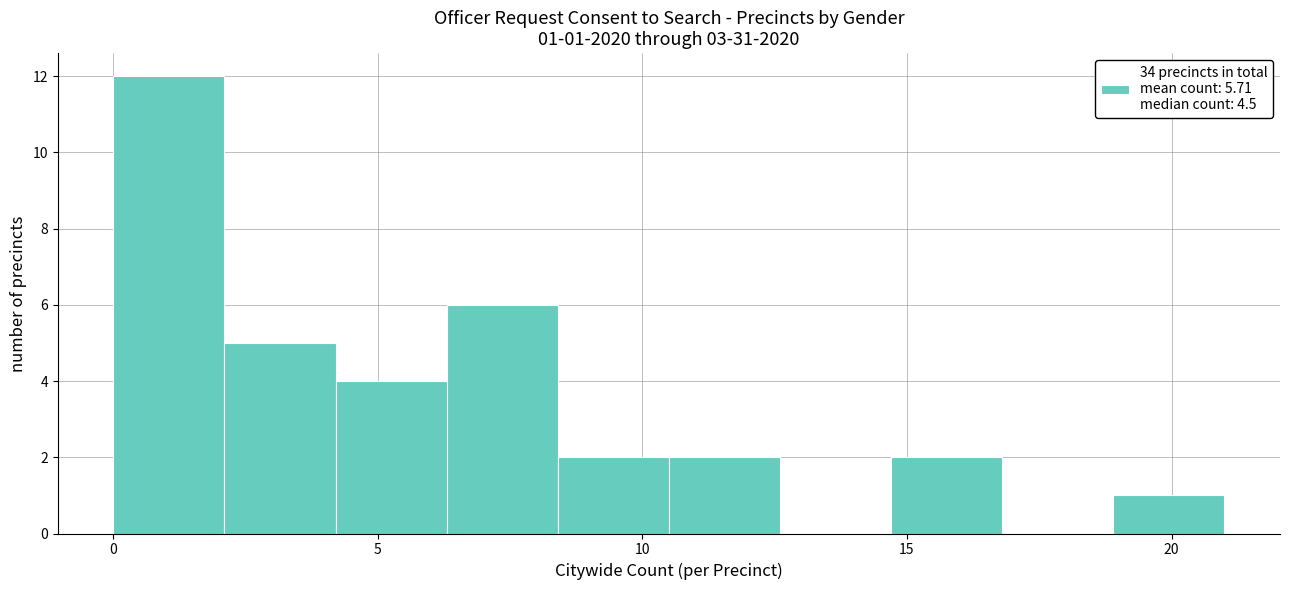

Over which range of the x-axis is the bar tallest?

0.0 to 2.1